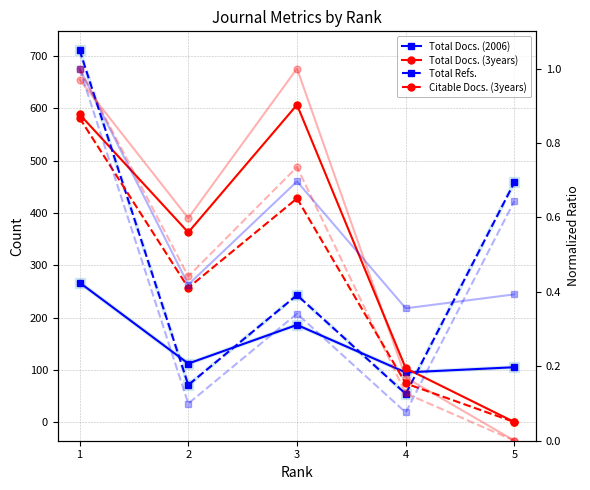

Between 1 and 3, which series saw the biggest shift?

Total Refs.